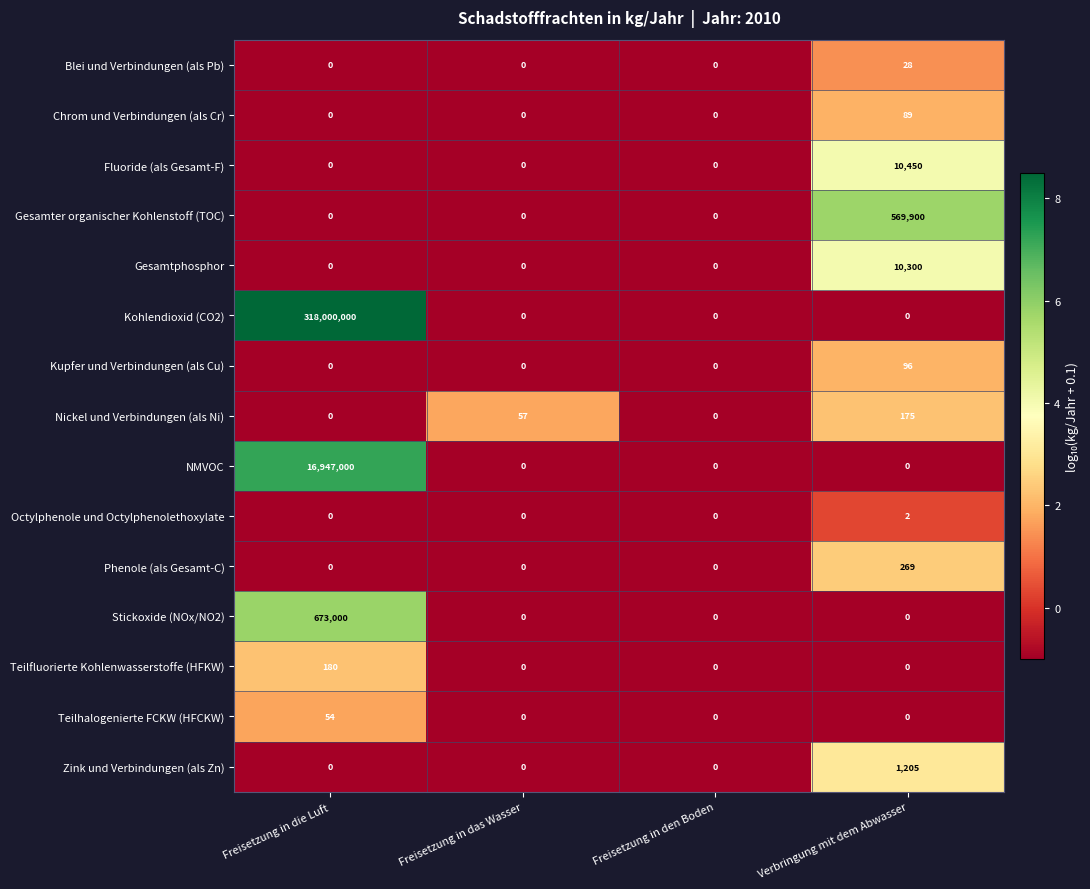

Which category has the highest value in the Kohlendioxid (CO2) series?

Freisetzung in die Luft